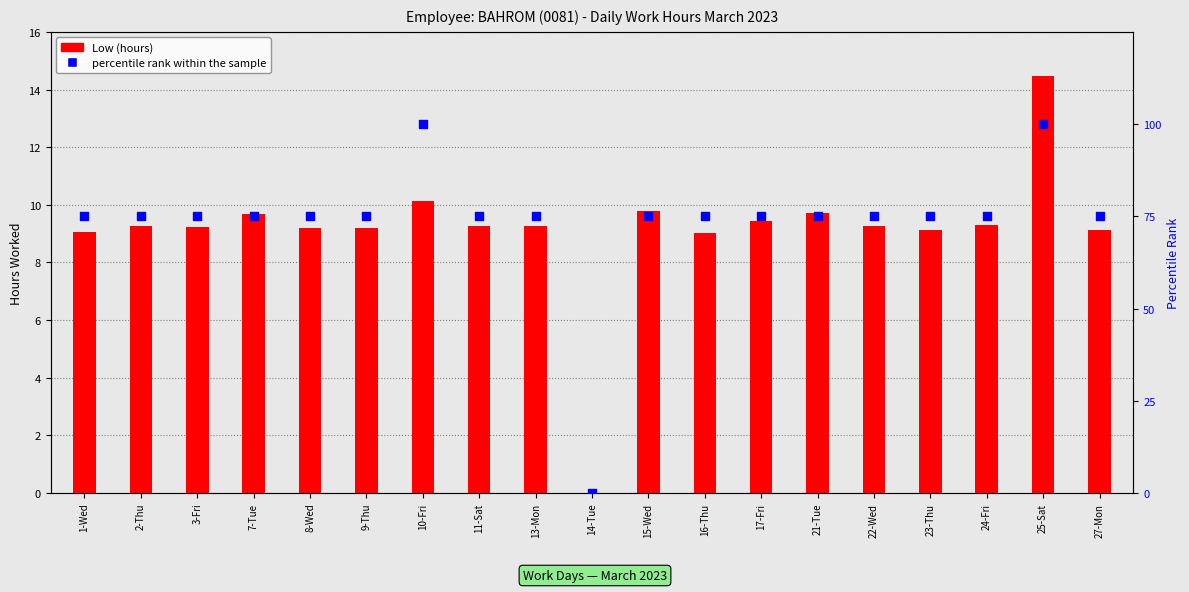

At how many categories does at least one series exceed 75?

2